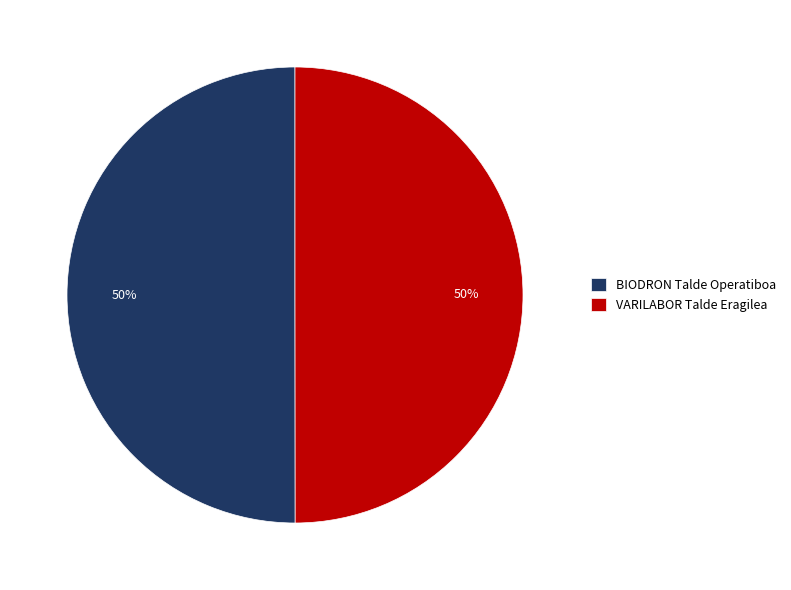

Approximately how many times larger is the value at VARILABOR Talde Eragilea compared to BIODRON Talde Operatiboa?

1.0